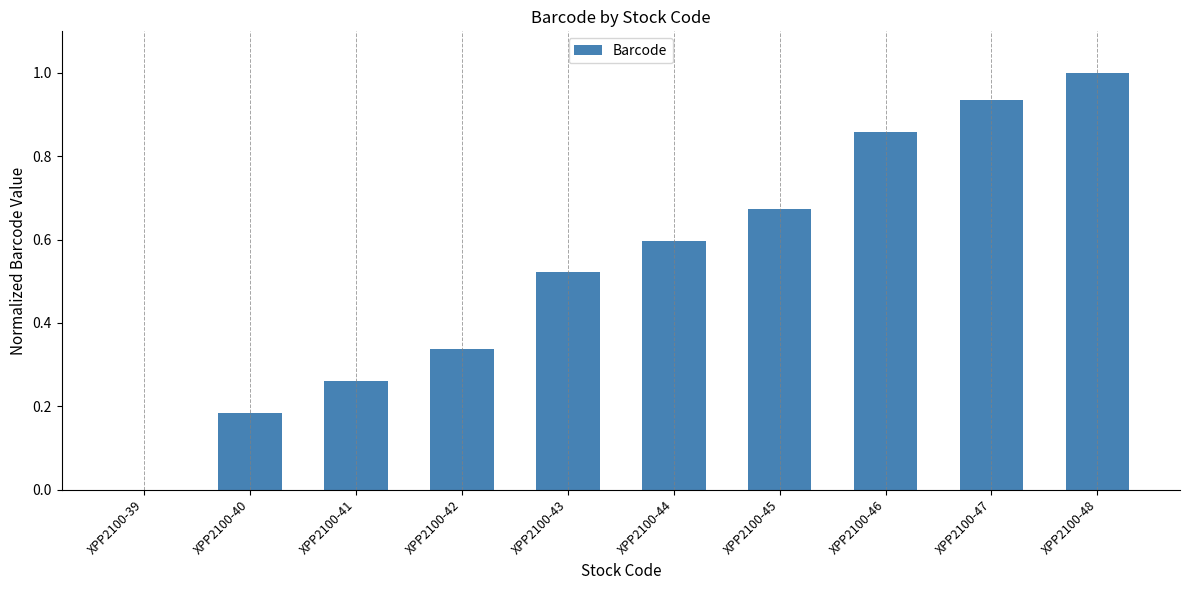

Are the bars horizontal?

No